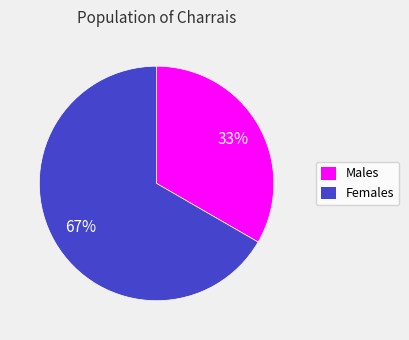

Does any single category account for the majority?

Yes